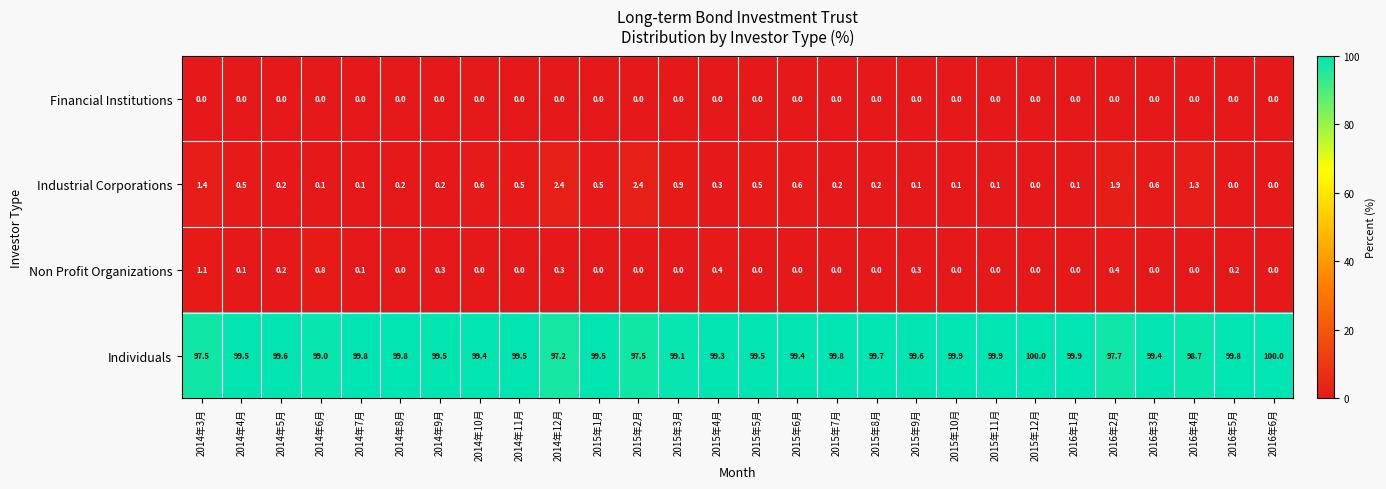

Which series has the widest spread of values?

Individuals